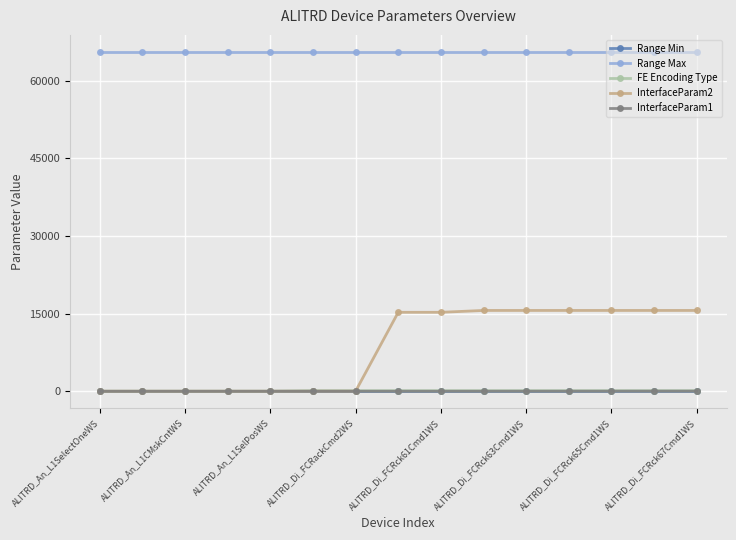

Which series has the widest spread of values?

InterfaceParam2